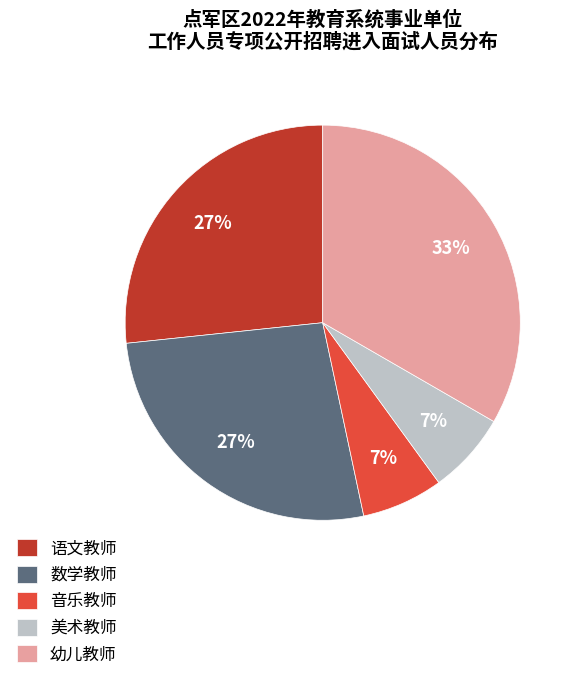

Does 音乐教师 account for over 50% of the chart?

No